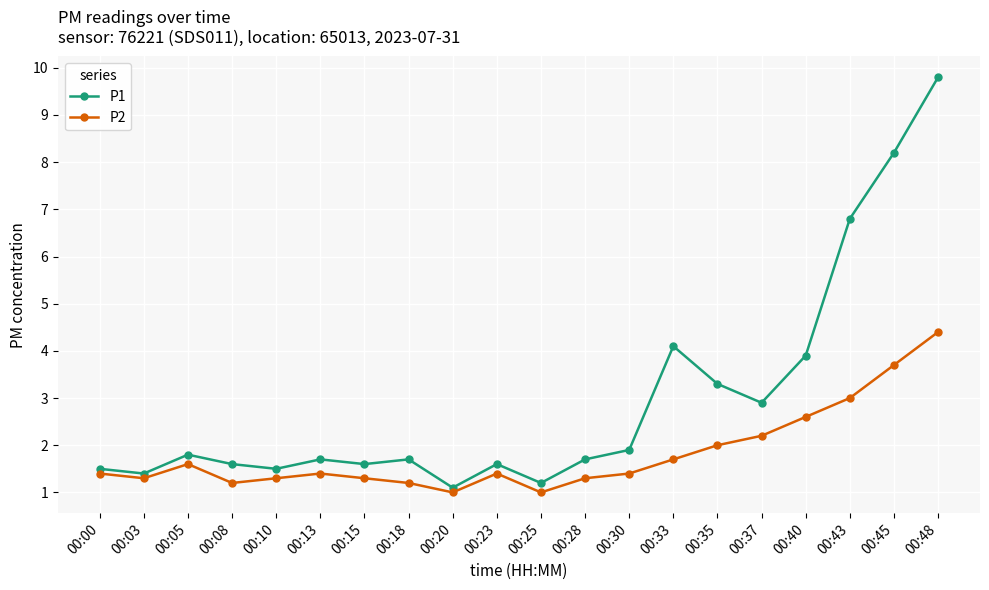

Is it true that P2 equals 1.4 at 00:37?

False